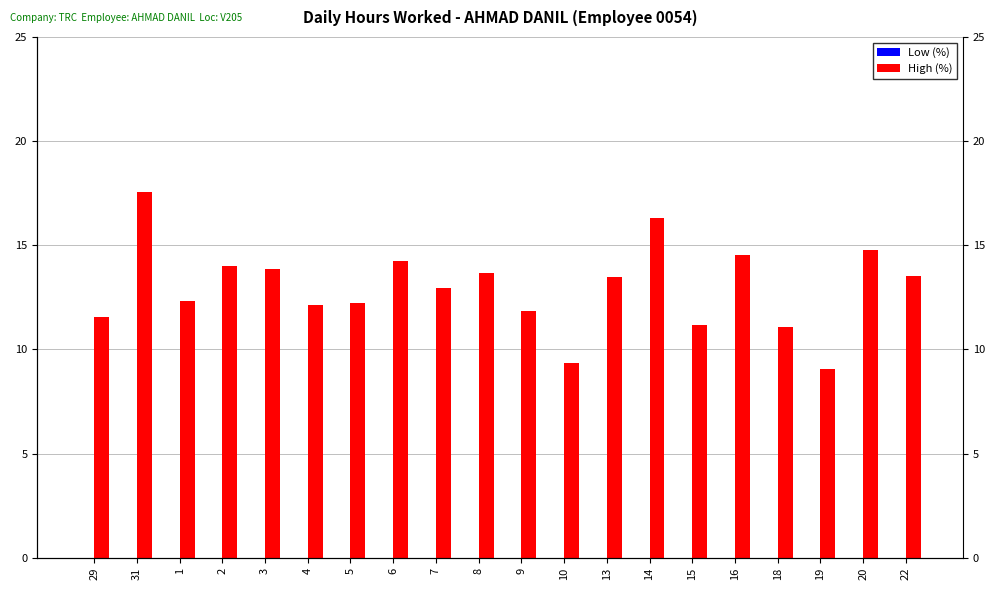

What is the sum of all High (%) values?

259.5